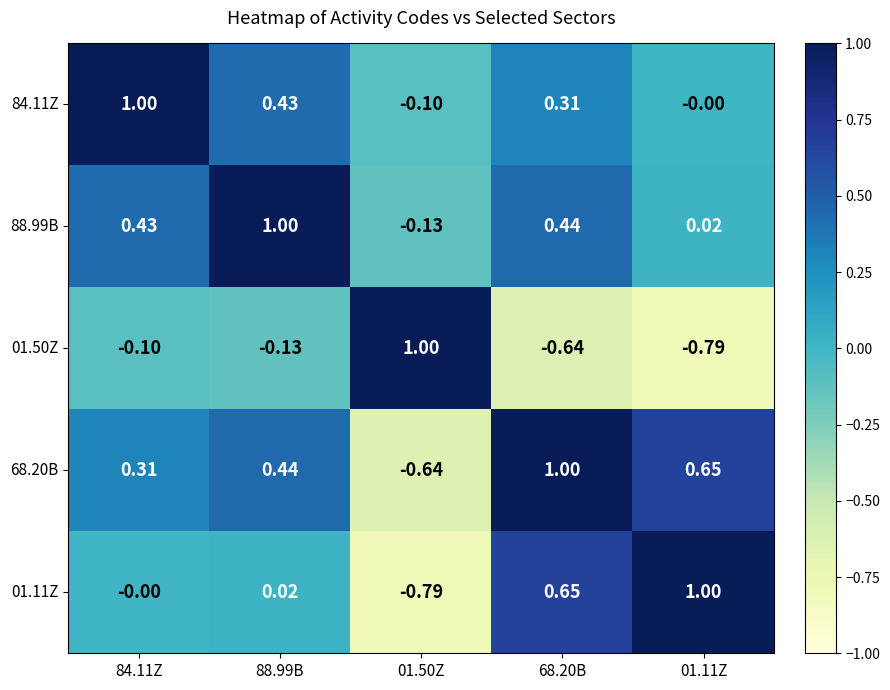

How many series are shown in this chart?

5